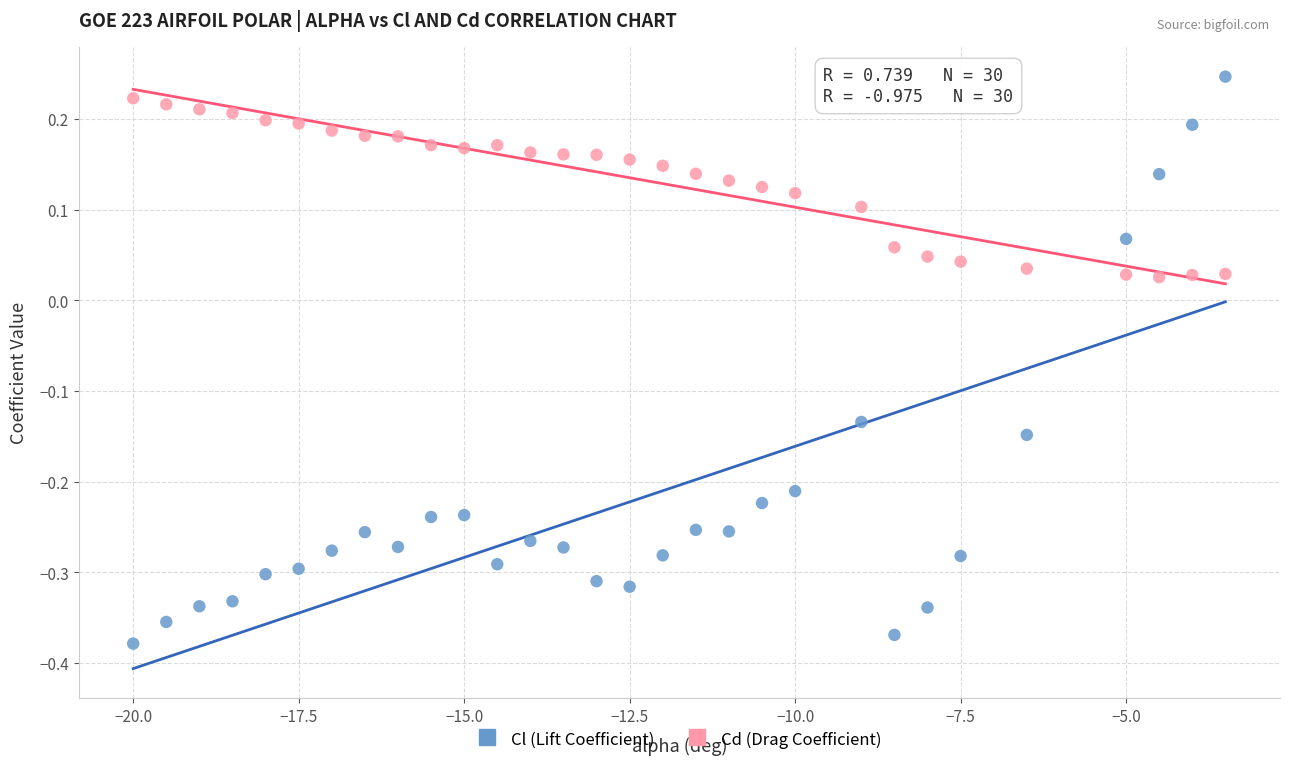

Which series has the largest Y range (max minus min)?

Cl (Lift Coefficient)